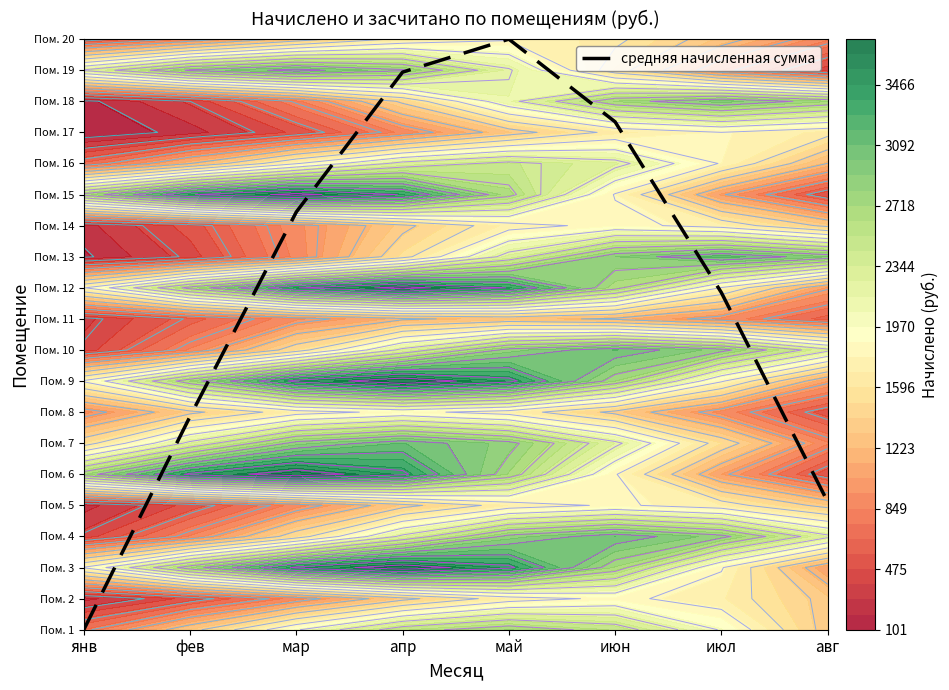

How many data points are less than 13?

4